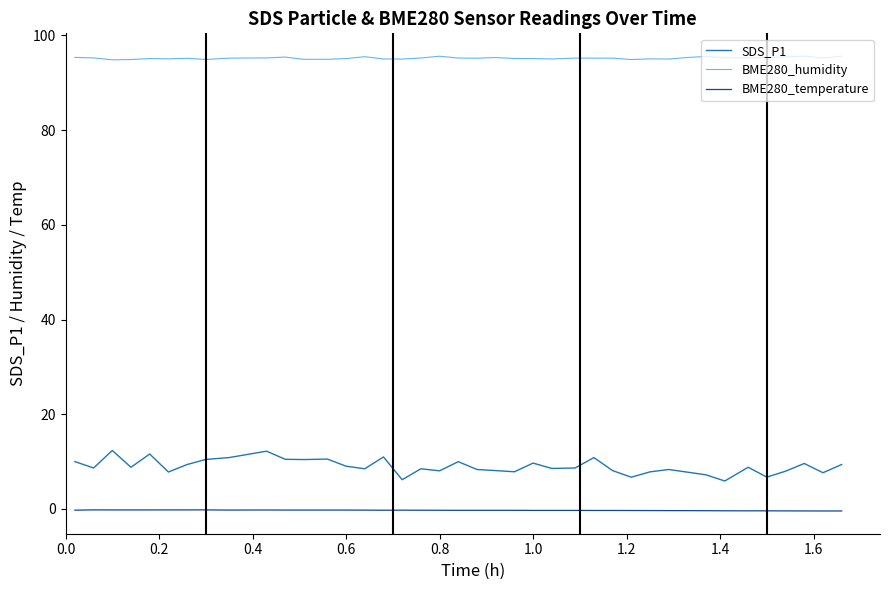

What is the highest value of the BME280_humidity series?

95.6